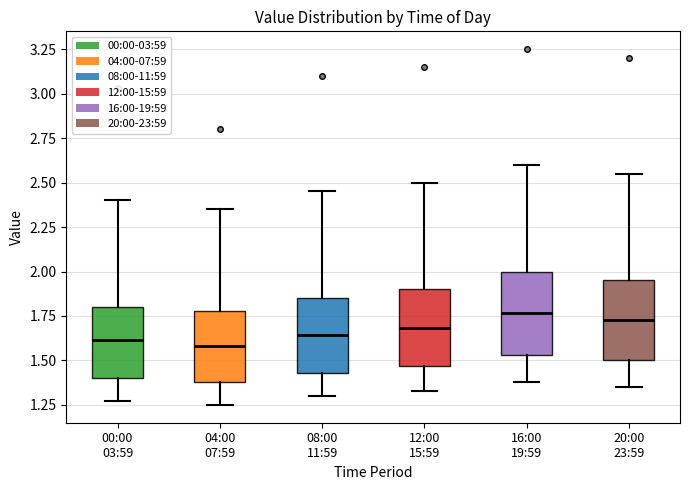

Where does the lower whisker of the box for 08:00 11:59 end on the y-axis? The values are not printed on the chart, so give them approximately, as read against the axis.

1.30